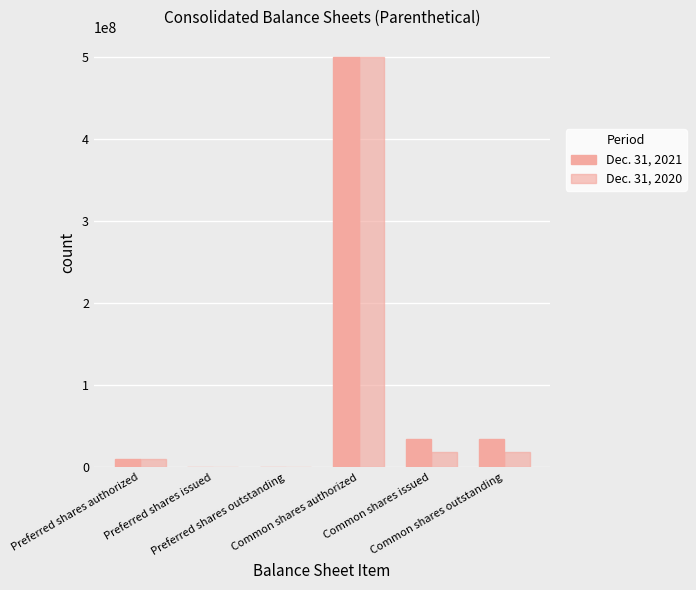

What is the highest value of the Dec. 31, 2021 series?

500000000